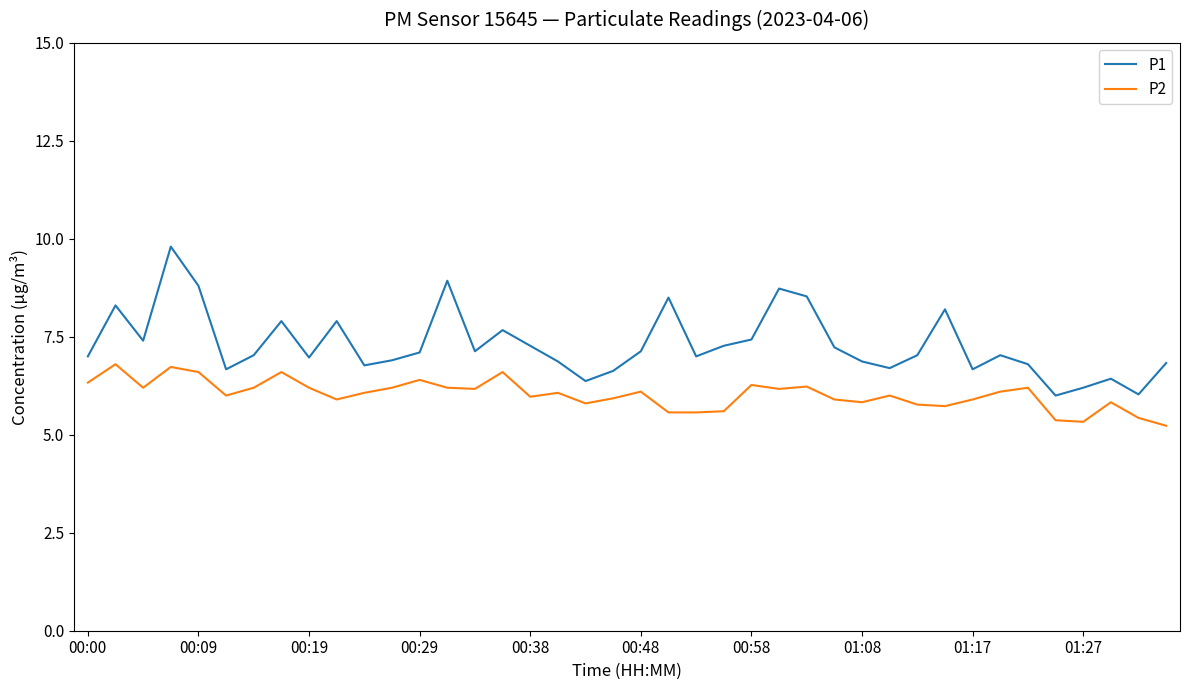

List the series in order of their overall mean, highest first.

P1, P2